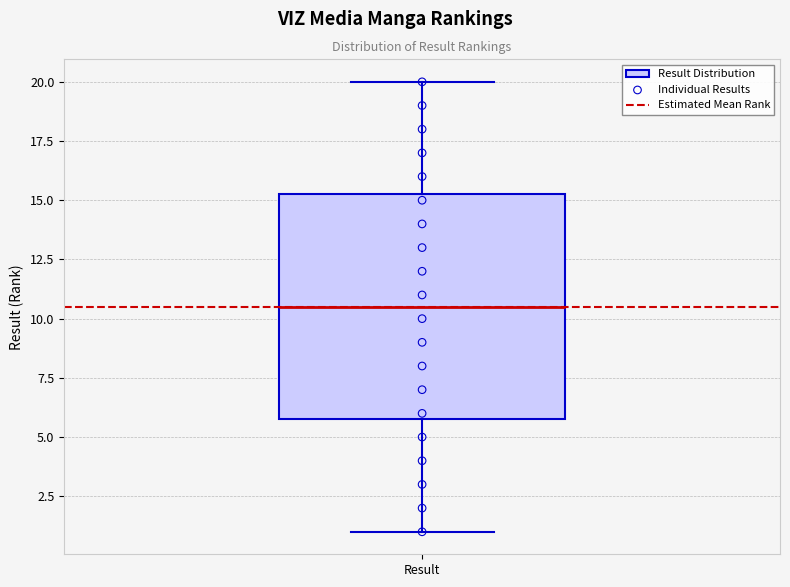

Read this box plot against the y-axis: the position of the median line, the range covered by the box, and the ends of both whiskers. The values are not printed on the chart, so give them approximately, as read against the axis.

median 10.5, box 6.0 to 15.5, whiskers 1.0 to 20.0